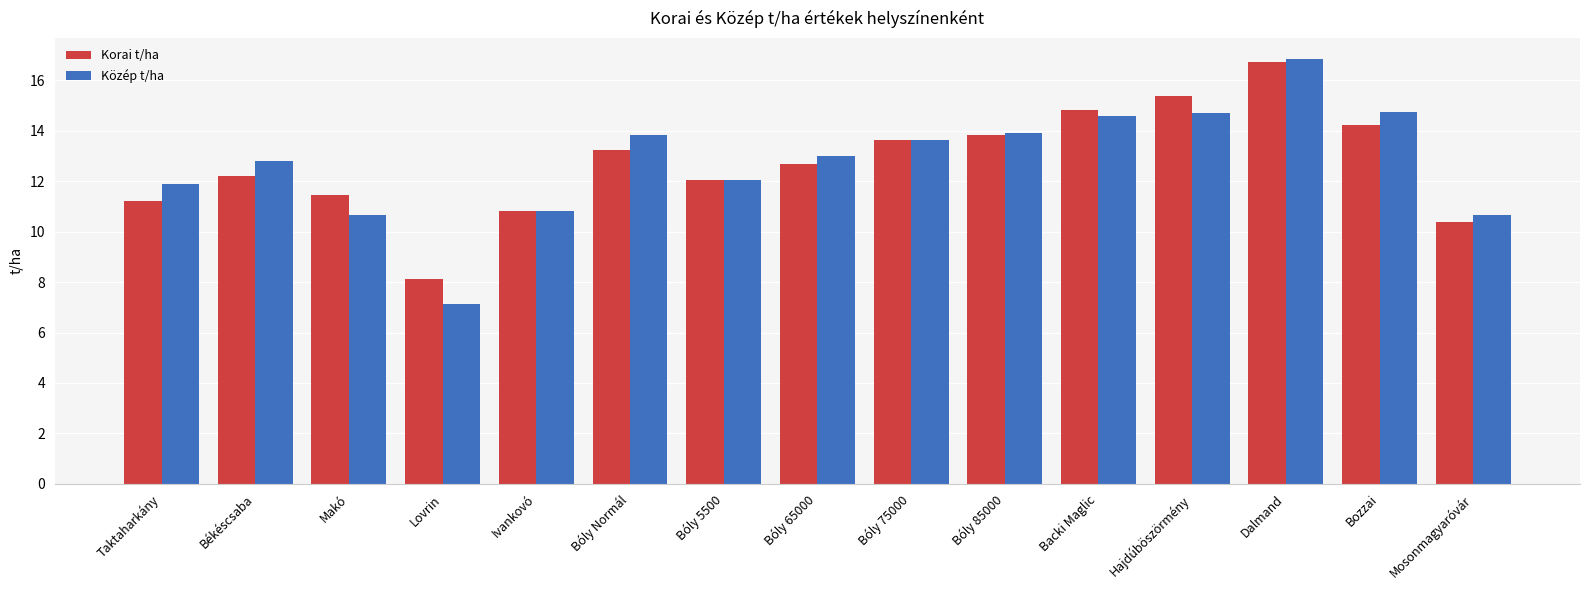

At which label does Közép t/ha reach its minimum?

Lovrin